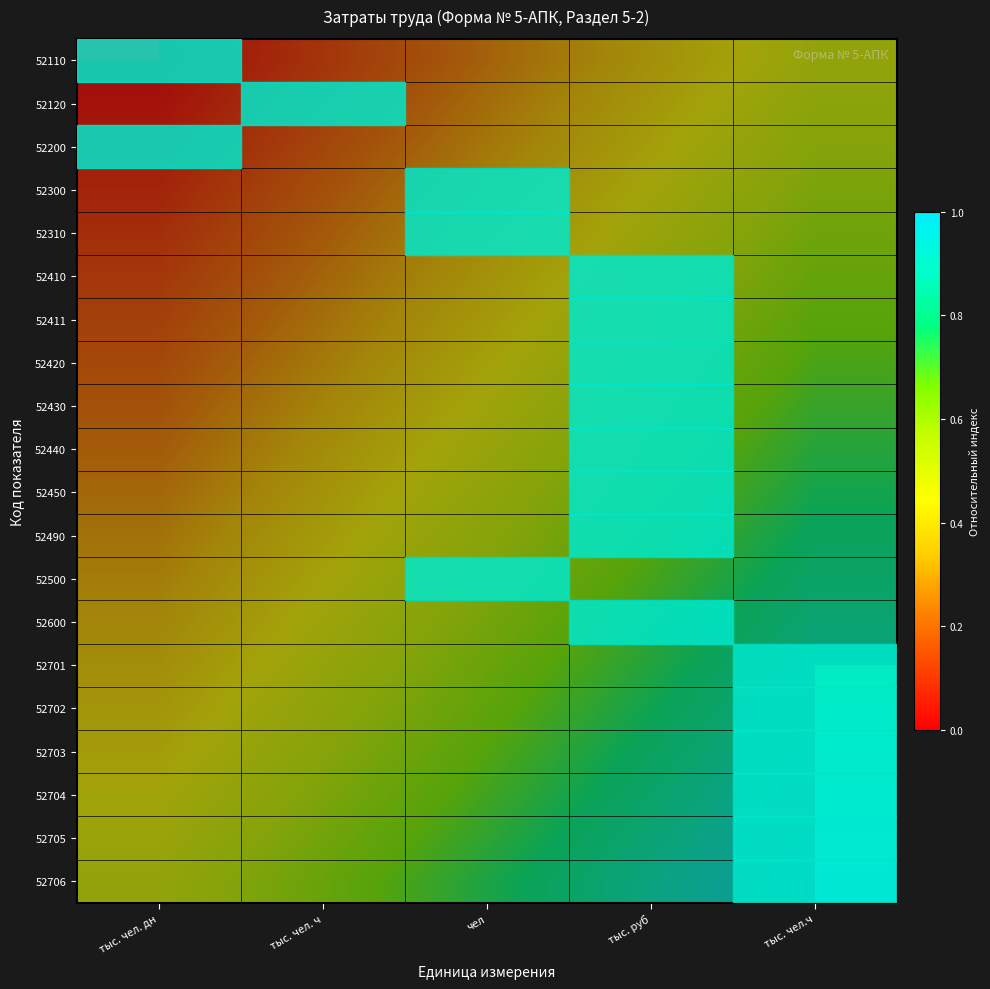

The value of 52703 at тыс. руб is 1.1. True or false?

False